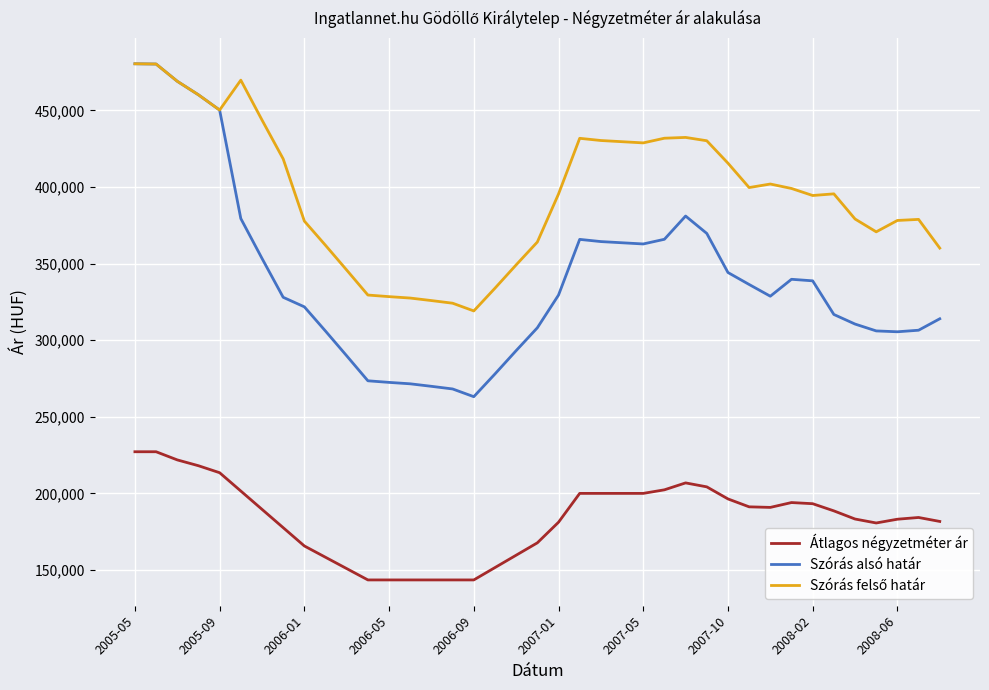

What is the minimum value for Átlagos négyzetméter ár?

143474